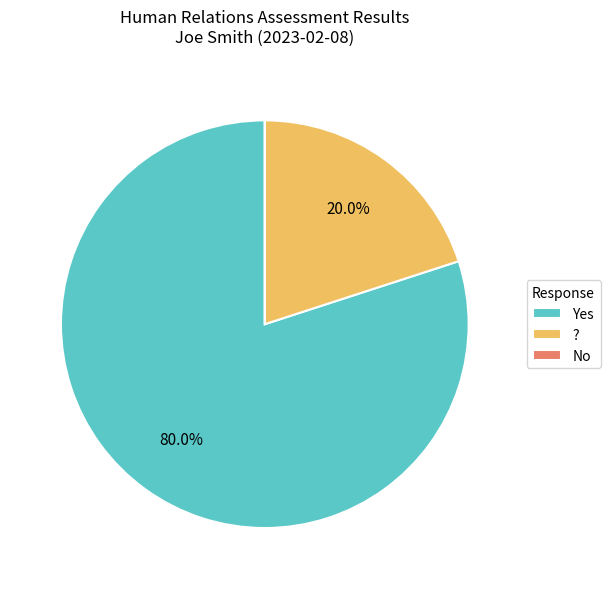

What is the largest slice in the pie chart?

Yes